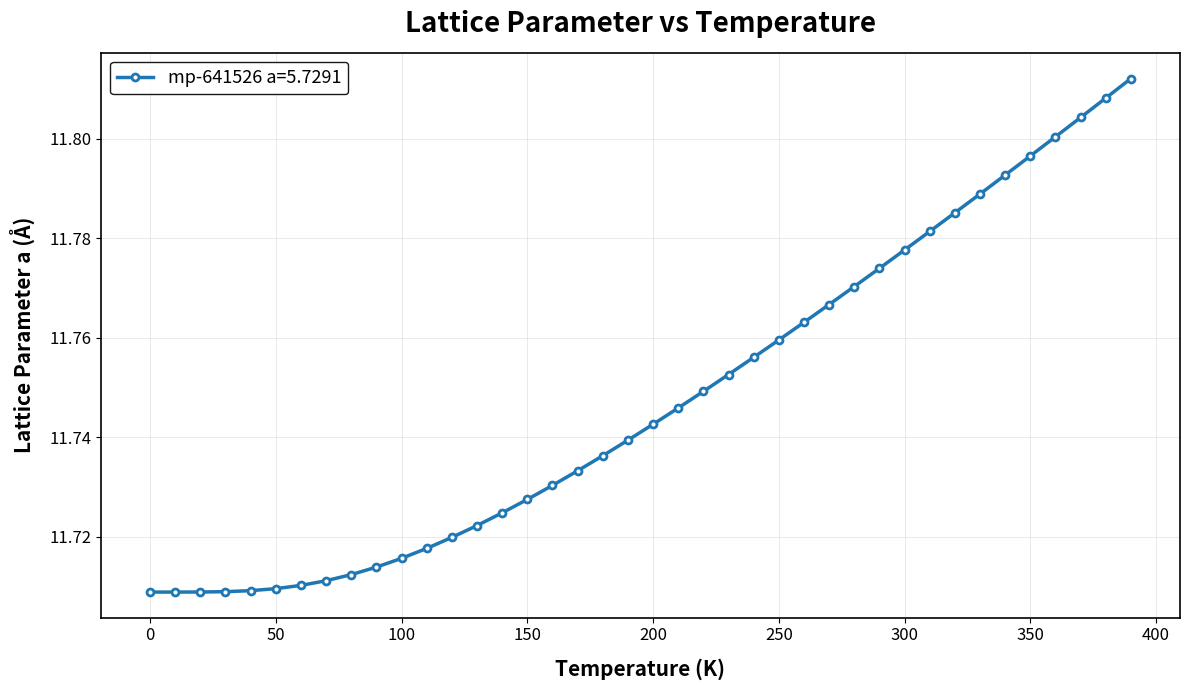

Count the values in the range 11 to 12.

40